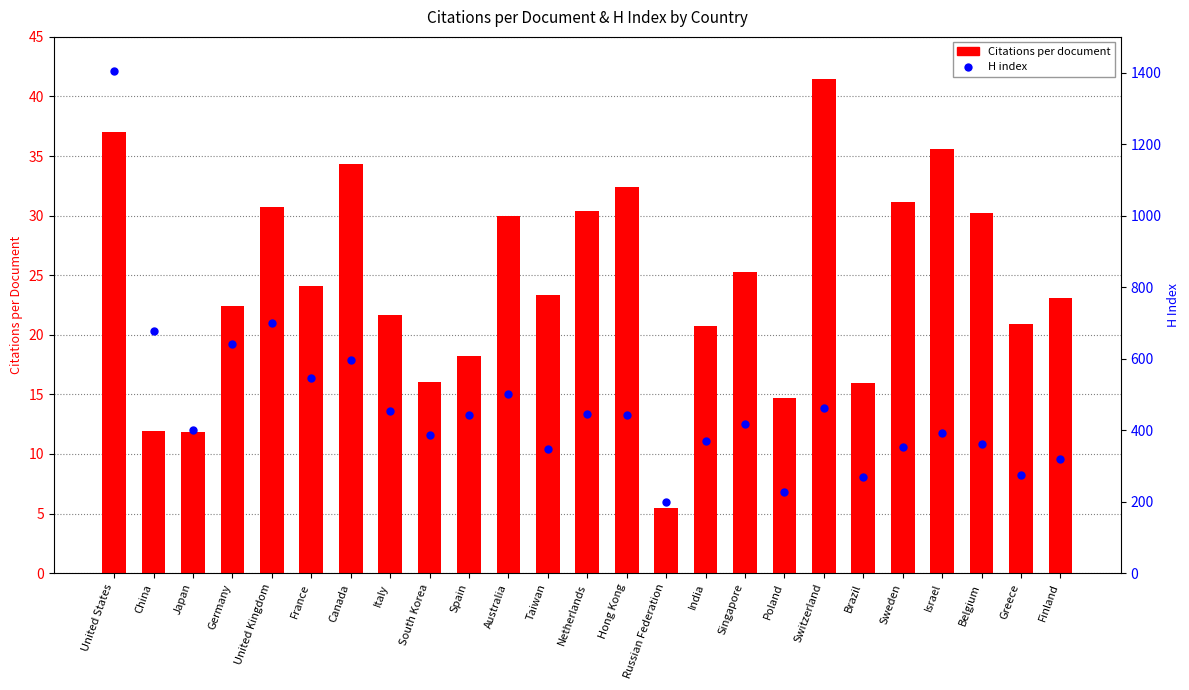

What is the total value across all series at Spain?

461.2